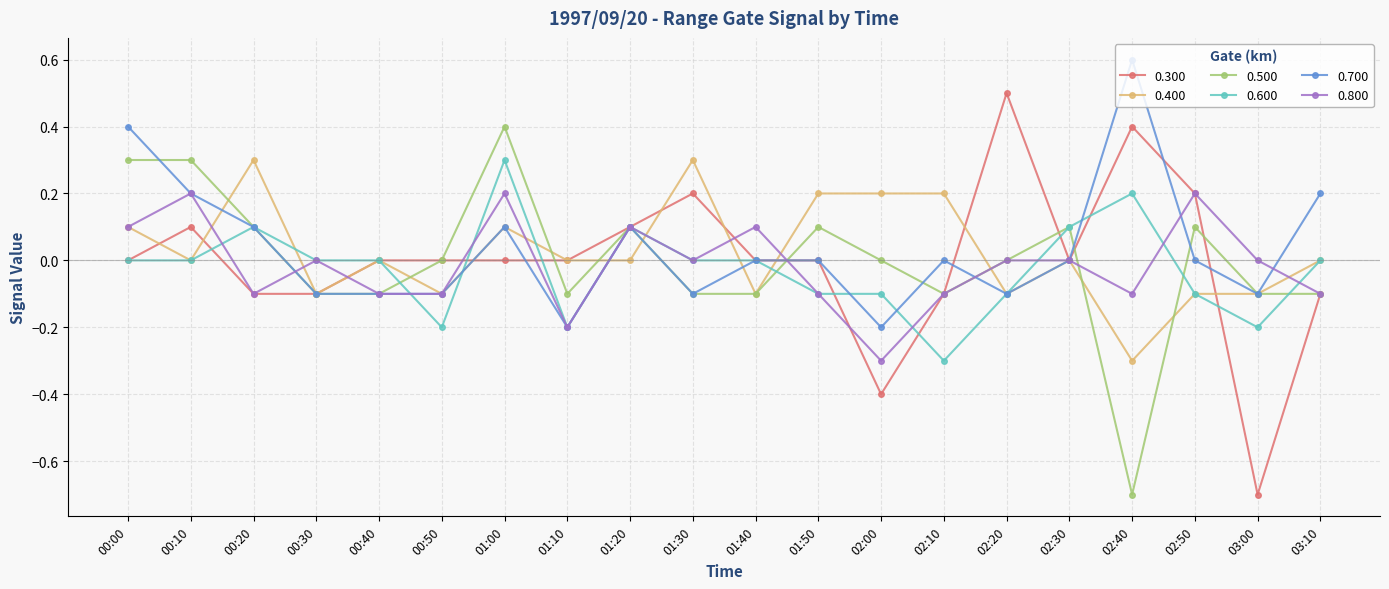

What is the minimum value shown in the chart?

-0.7